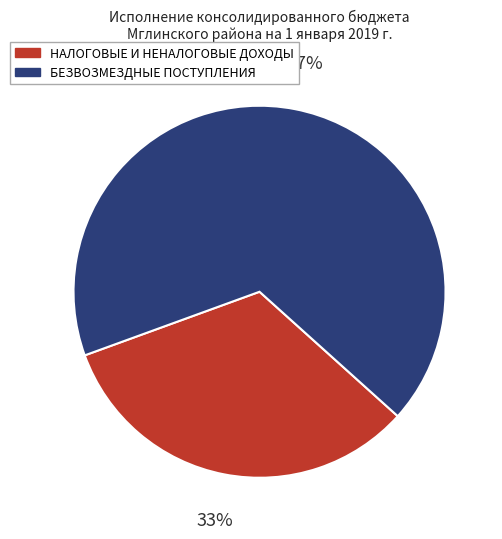

To the nearest percent, what percentage of the pie is БЕЗВОЗМЕЗДНЫЕ ПОСТУПЛЕНИЯ?

67%